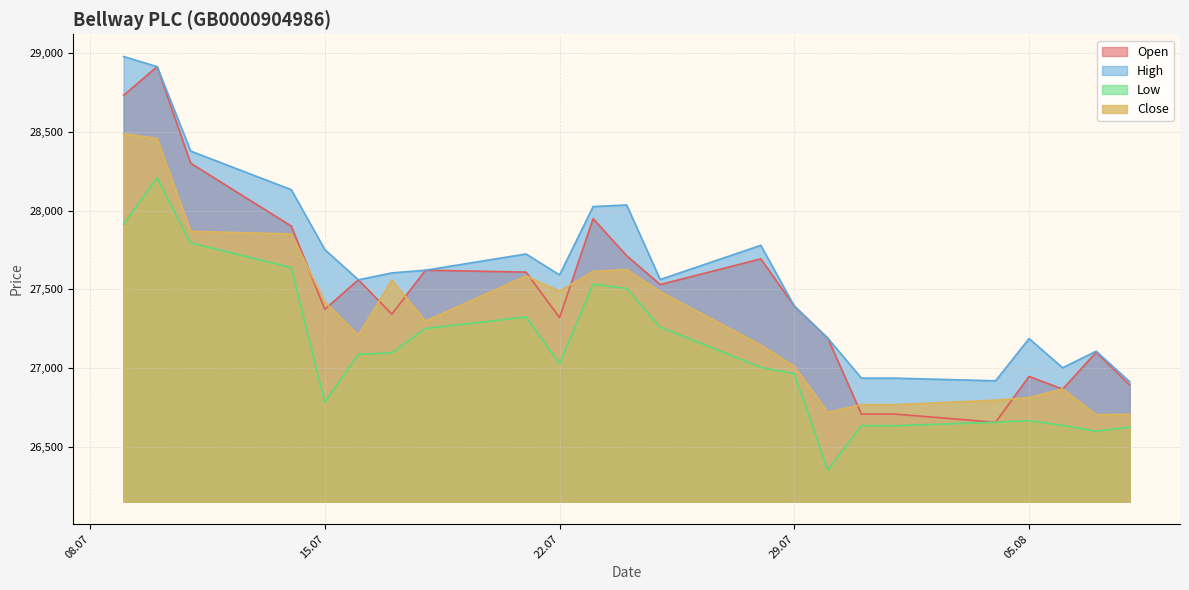

Does the chart have visible grid lines?

Yes